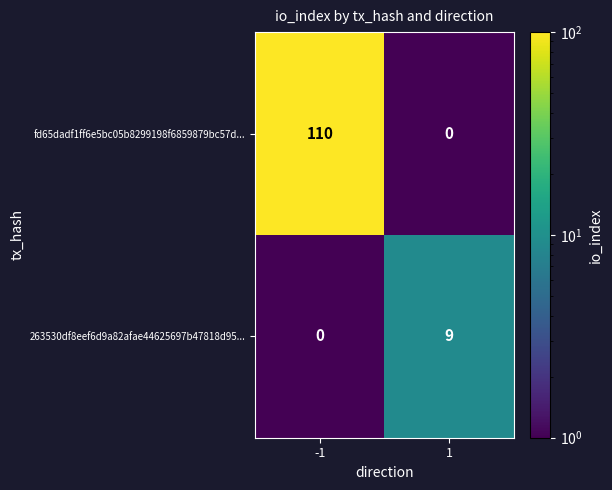

Reading left to right, transcribe all the data shown in this chart.

fd65dadf1ff6e5bc05b8299198f6859879bc57d...: -1=110	1=0
263530df8eef6d9a82afae44625697b47818d95...: -1=0	1=9